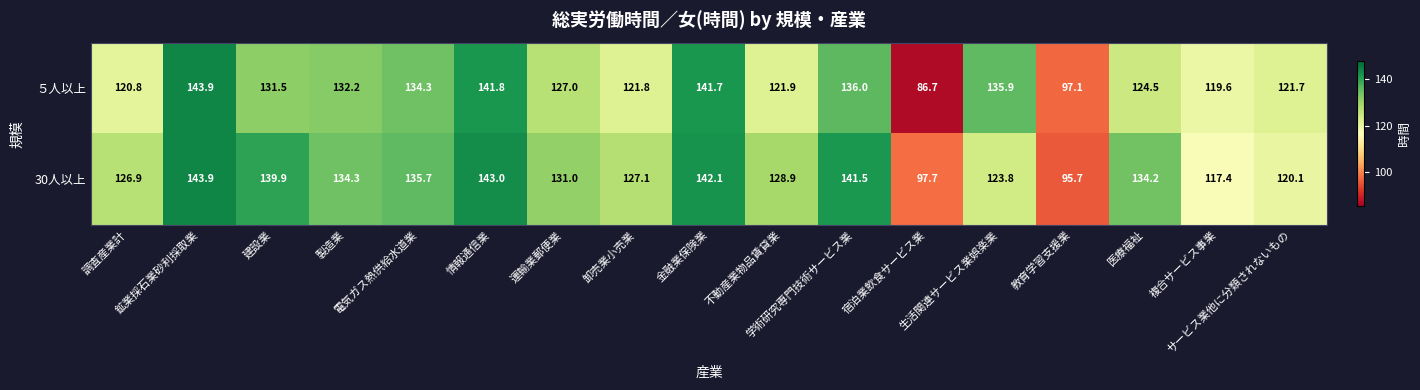

List the series in order of their overall mean, lowest first.

５人以上, 30人以上